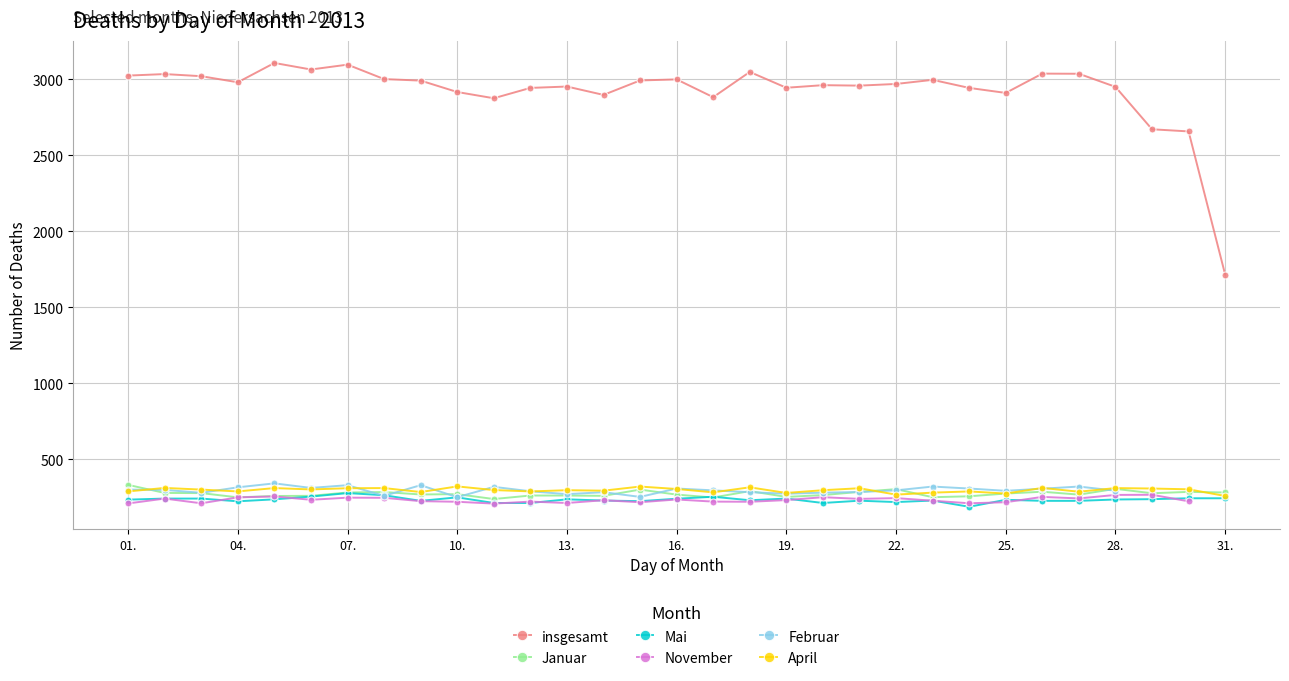

What is the greatest value displayed?

3107.0